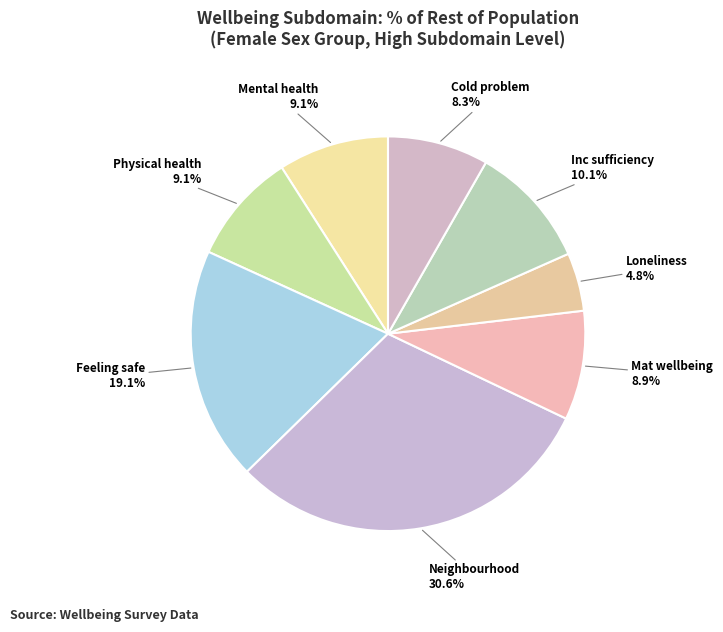

Rank the categories by value from lowest to highest.

Social connections - Loneliness, Housing - Cold problem, Income & consumption - Mat wellbeing, Health - Mental health, Health - Physical health, Income & consumption - Inc sufficiency, Safety - Feeling safe, Safety - Neighbourhood